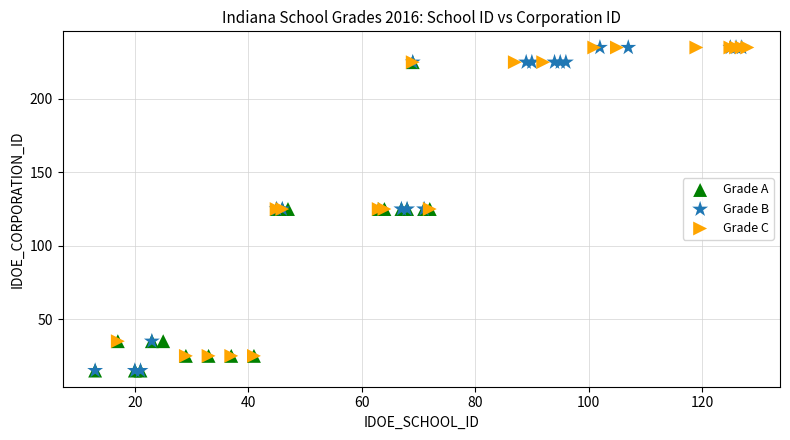

Which series has the widest spread of Y values?

Grade B